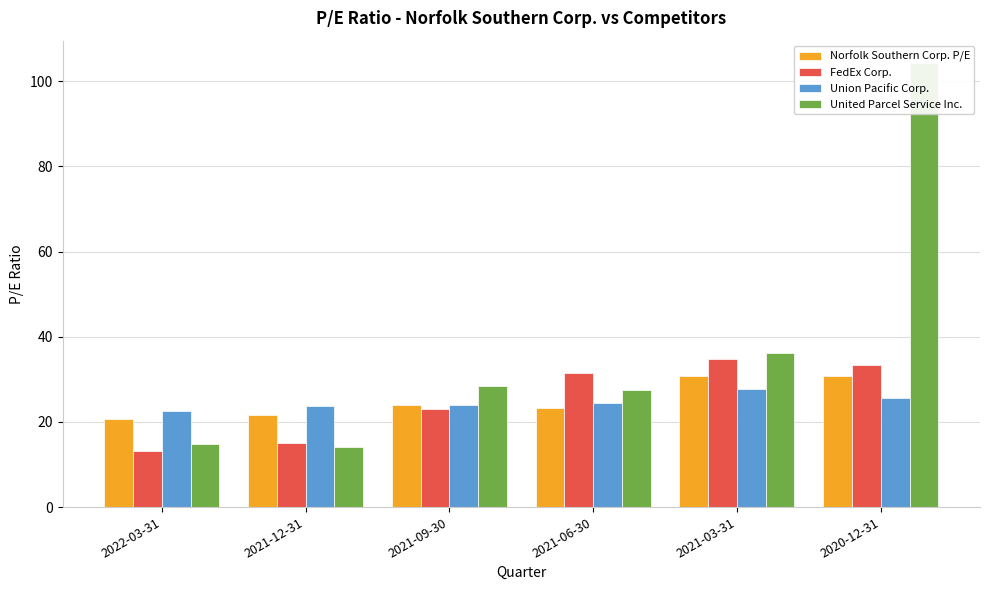

Reading right to left, what are all the values shown in this chart?

Norfolk Southern Corp. P/E: 30.7	30.8	23.2	24.0	21.6	20.6
FedEx Corp.: 33.4	34.8	31.6	23.1	15.1	13.1
Union Pacific Corp.: 25.6	27.8	24.3	24.0	23.7	22.5
United Parcel Service Inc.: 104.3	36.1	27.6	28.4	14.1	14.9